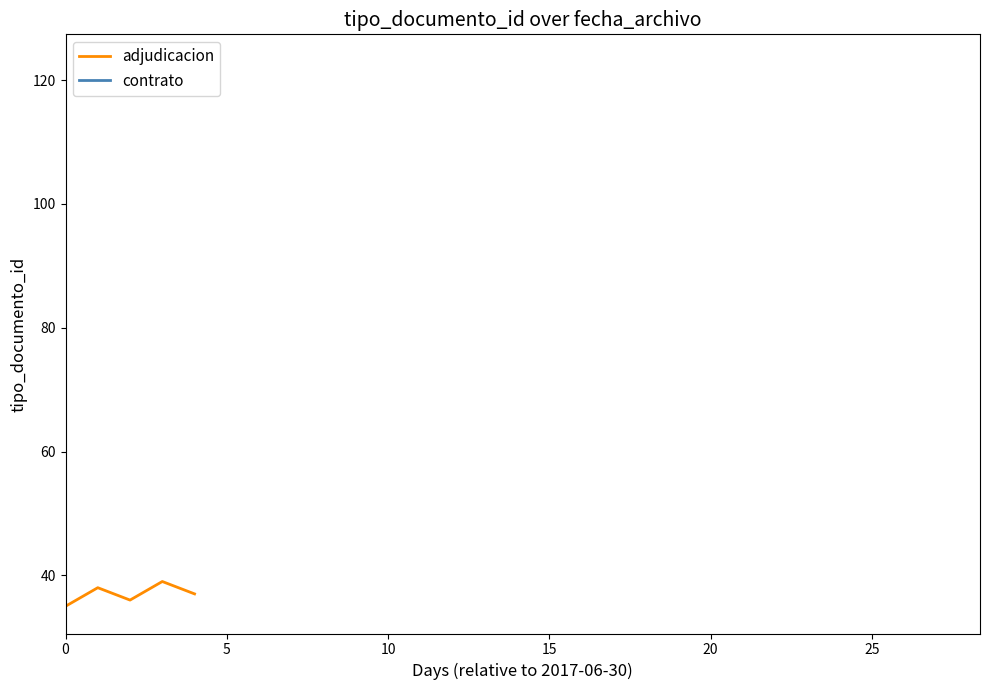

Reading left to right, list all the values displayed in this chart.

35	38	36	39	37